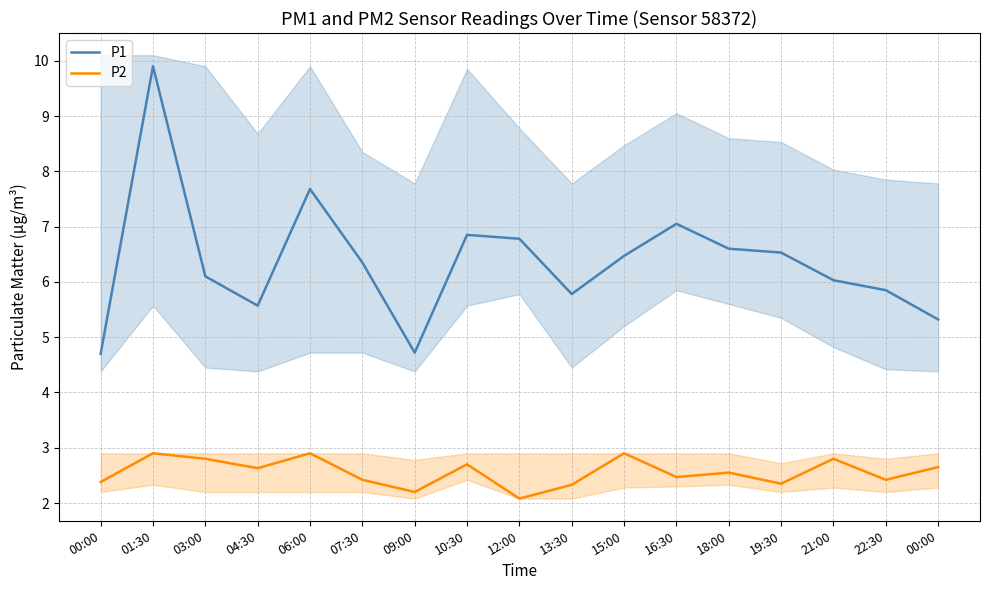

What are all the series names shown in the legend?

P1, P2